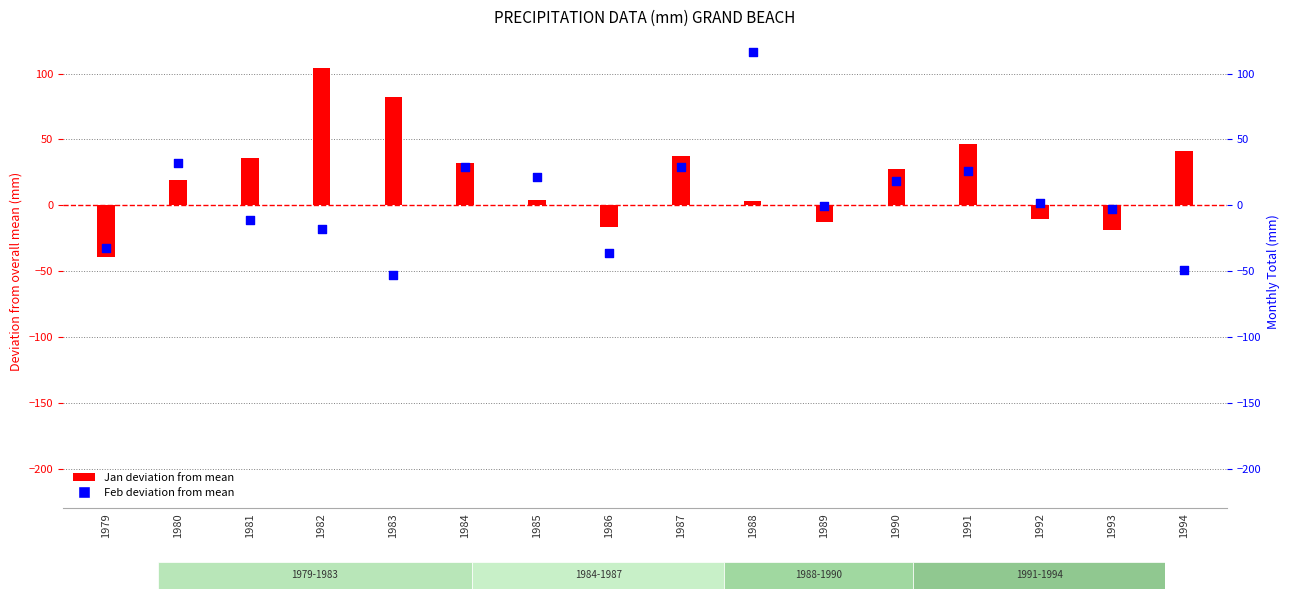

At which category is the sum across all series the highest?

1988